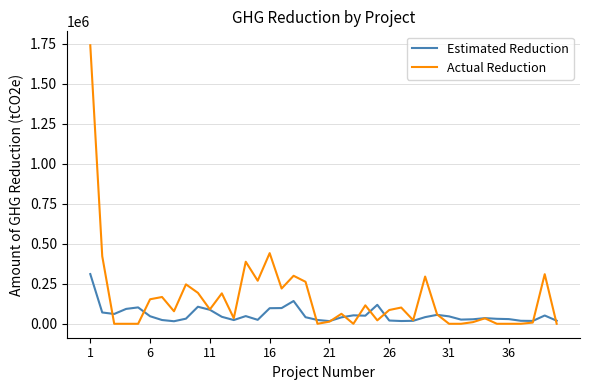

Which series has the largest total across all categories?

Actual Reduction